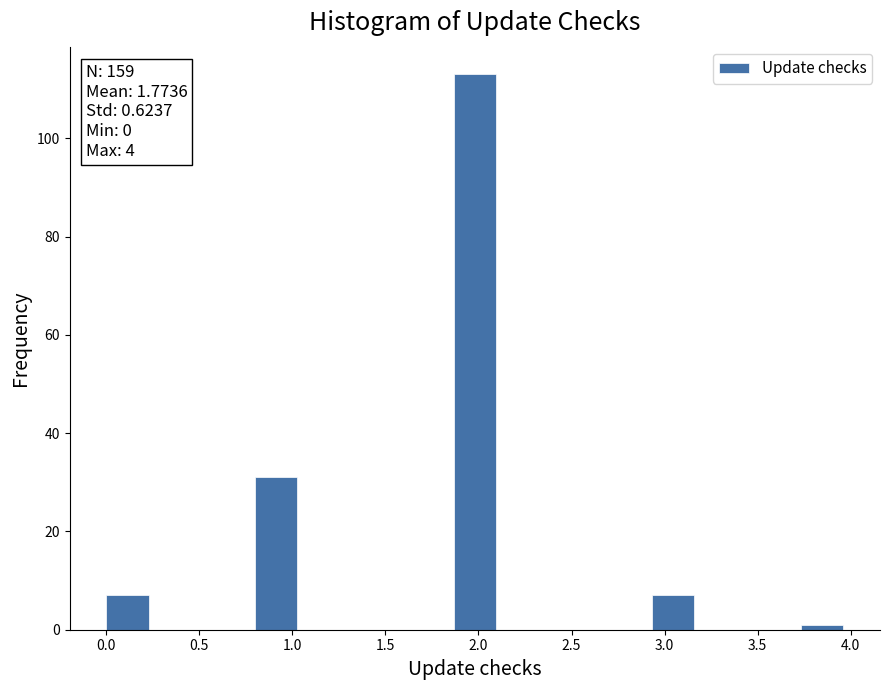

Over which range of the x-axis is the bar tallest?

1.85 to 2.15